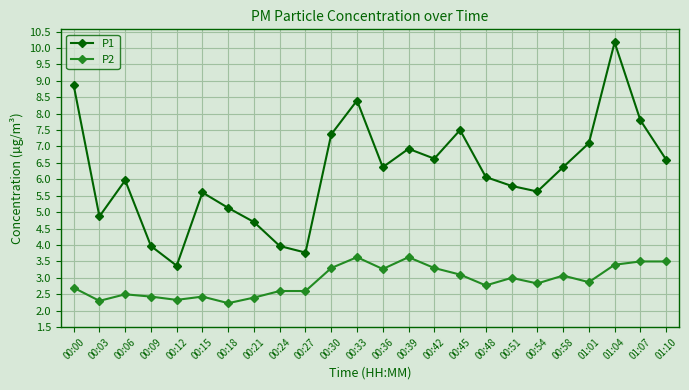

Which series has the largest range (max minus min)?

P1